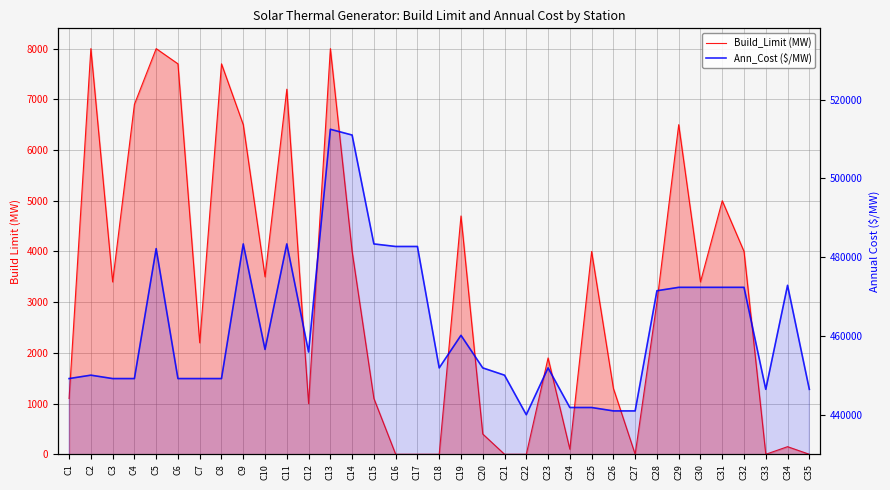

Reading left to right, what are all the values shown in this chart?

Build_Limit (MW): C1=1100.0	C2=8000.0	C3=3400.0	C4=6900.0	C5=8000.0	C6=7700.0	C7=2200.0	C8=7700.0	C9=6500.0	C10=3500.0	C11=7200.0	C12=1000.0	C13=8000.0	C14=4000.0	C15=1100.0	C16=0.0	C17=0.0	C18=0.0	C19=4700.0	C20=400.0	C21=0.0	C22=0.0	C23=1900.0	C24=100.0	C25=4000.0	C26=1300.0	C27=0.0	C28=3000.0	C29=6500.0	C30=3400.0	C31=5000.0	C32=4000.0	C33=0.0	C34=150.0	C35=0.0
Ann_Cost ($/MW): C1=449215.8	C2=450078.4	C3=449215.8	C4=449215.8	C5=482198.7	C6=449215.8	C7=449215.8	C8=449215.8	C9=483388.4	C10=456613.5	C11=483388.4	C12=455966.6	C13=512486.6	C14=511026.8	C15=483388.4	C16=482741.5	C17=482741.5	C18=451924.8	C19=460194.0	C20=451924.8	C21=450073.6	C22=440038.6	C23=451924.8	C24=441871.1	C25=441871.1	C26=441008.5	C27=441008.5	C28=471508.8	C29=472371.3	C30=472371.3	C31=472371.3	C32=472371.3	C33=446486.6	C34=472883.2	C35=446486.6